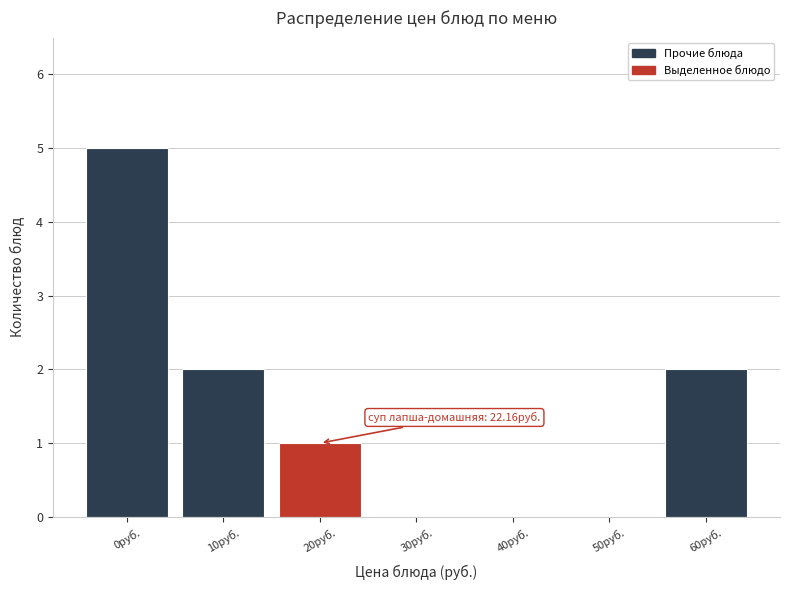

Reading left to right, list all the values displayed in this chart.

0руб.=5	10руб.=2	20руб.=1	30руб.=0	40руб.=0	50руб.=0	60руб.=2